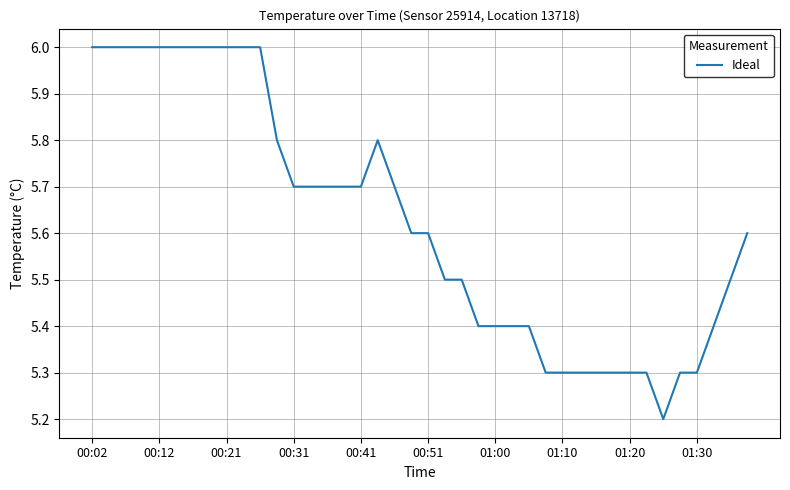

What is the minimum value shown in the chart?

5.2